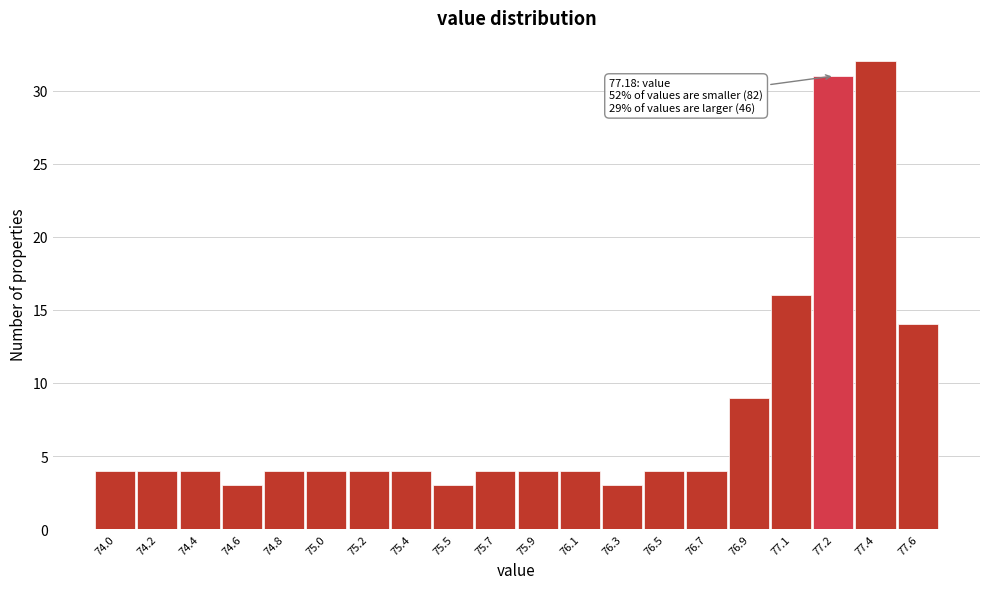

Reading left to right, transcribe all the data shown in this chart.

74.0=4	74.2=4	74.4=4	74.6=3	74.8=4	75.0=4	75.2=4	75.4=4	75.5=3	75.7=4	75.9=4	76.1=4	76.3=3	76.5=4	76.7=4	76.9=9	77.1=16	77.2=31	77.4=32	77.6=14